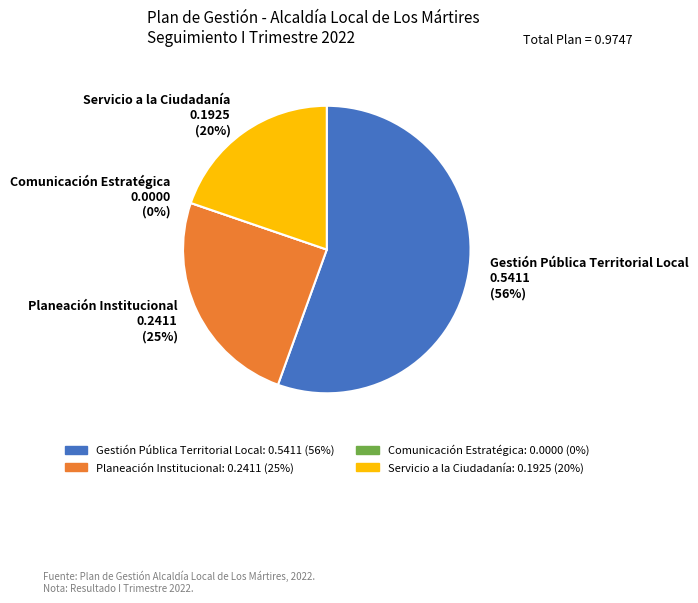

How many slices are in this pie chart?

4